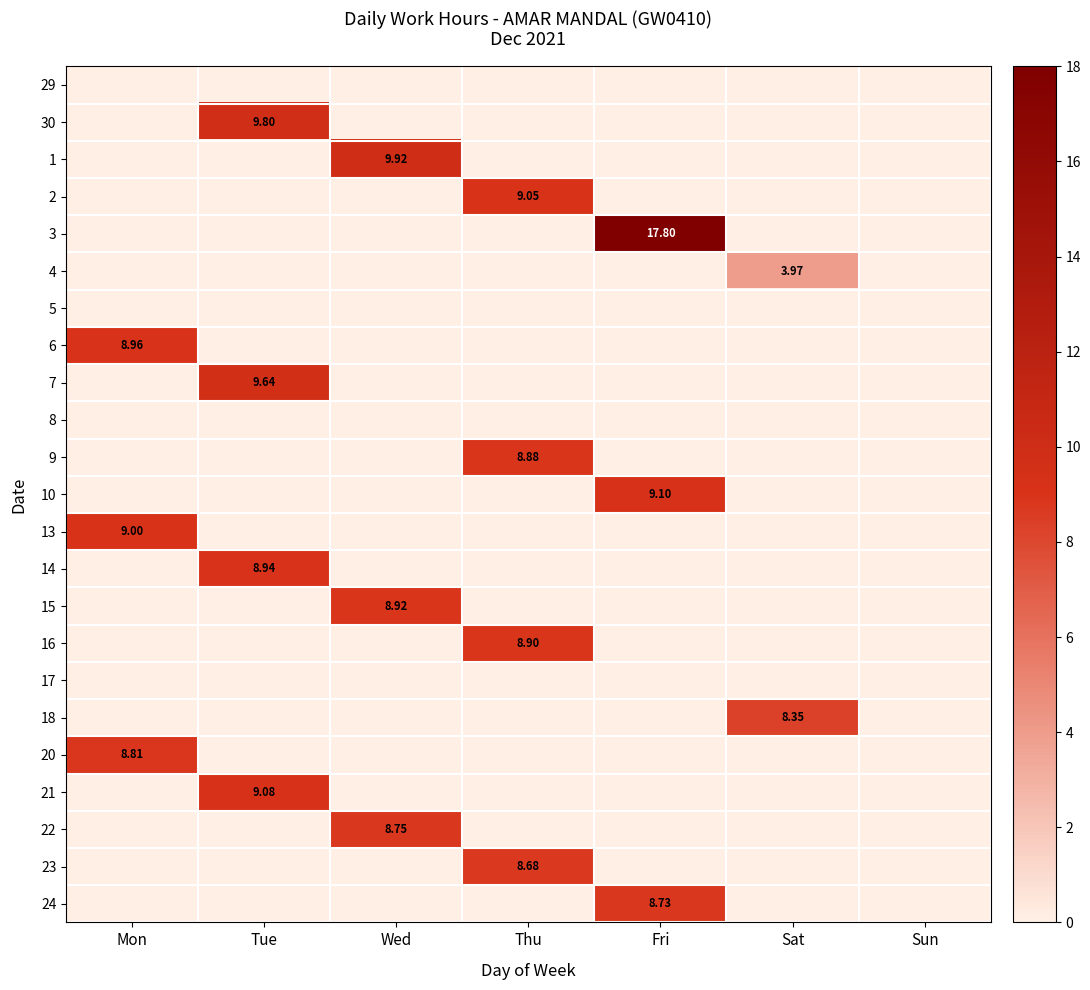

Is it true that 17 equals 0.0 at Tue?

True